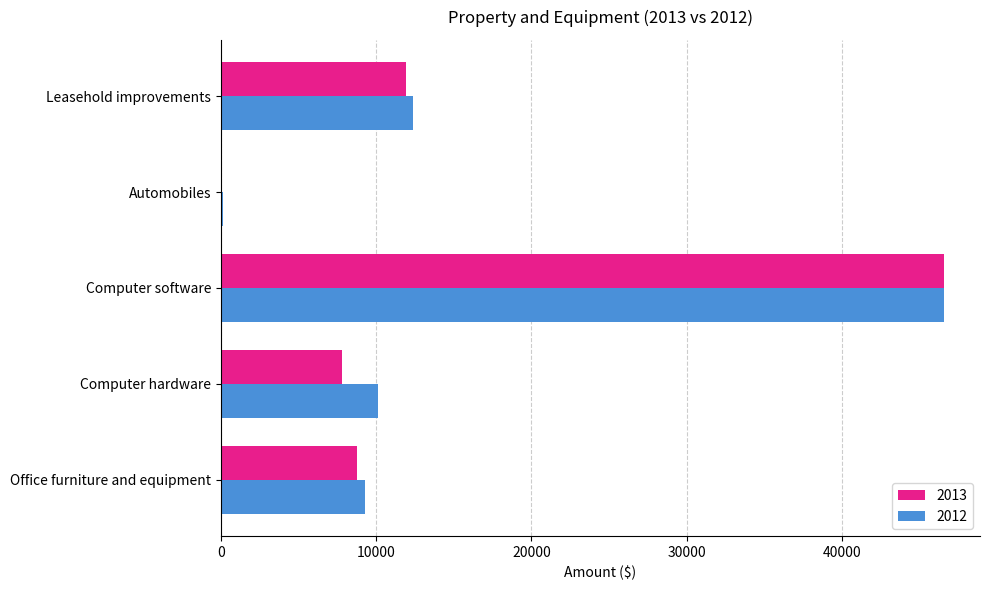

What is the total value across all series at Computer software?

93076